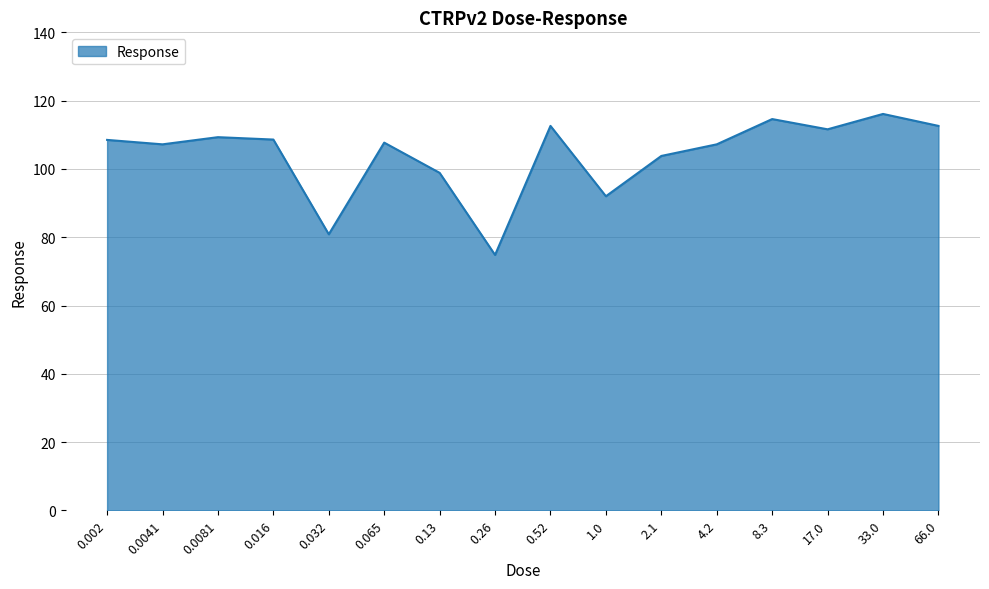

What is the difference between the values at 0.002 and 0.0041?

1.3